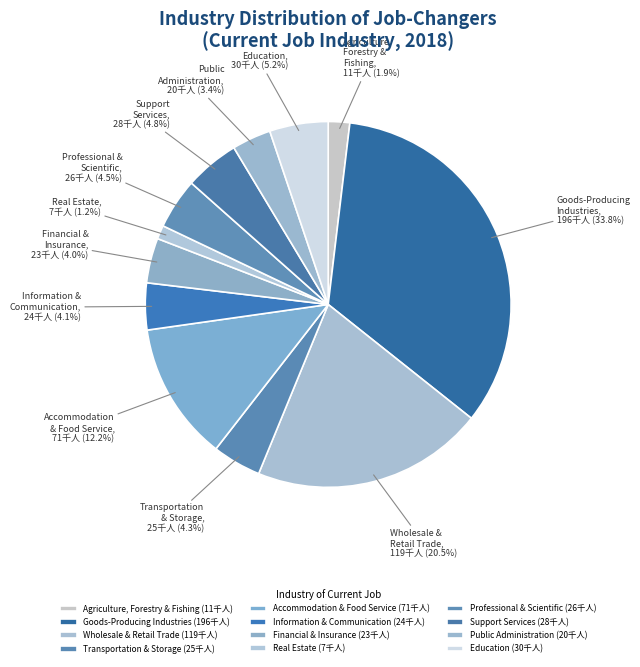

Does any single category account for the majority?

No